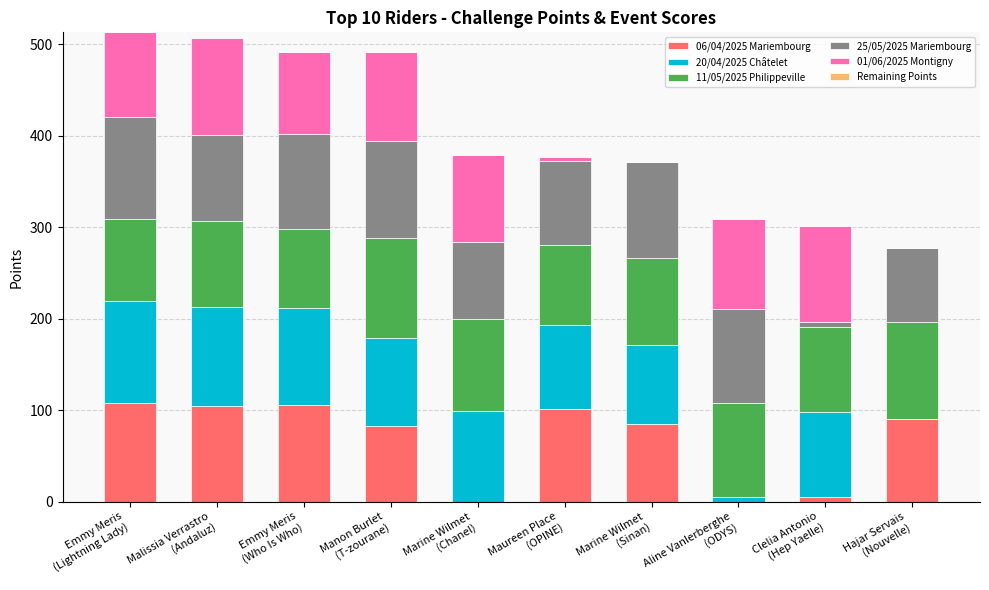

Does the chart contain stacked bars?

Yes